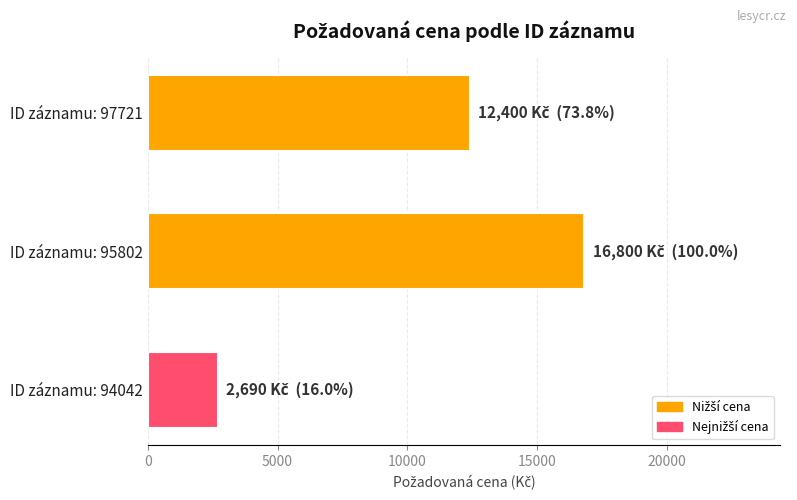

The value at ID záznamu: 97721 is 12400. True or false?

True